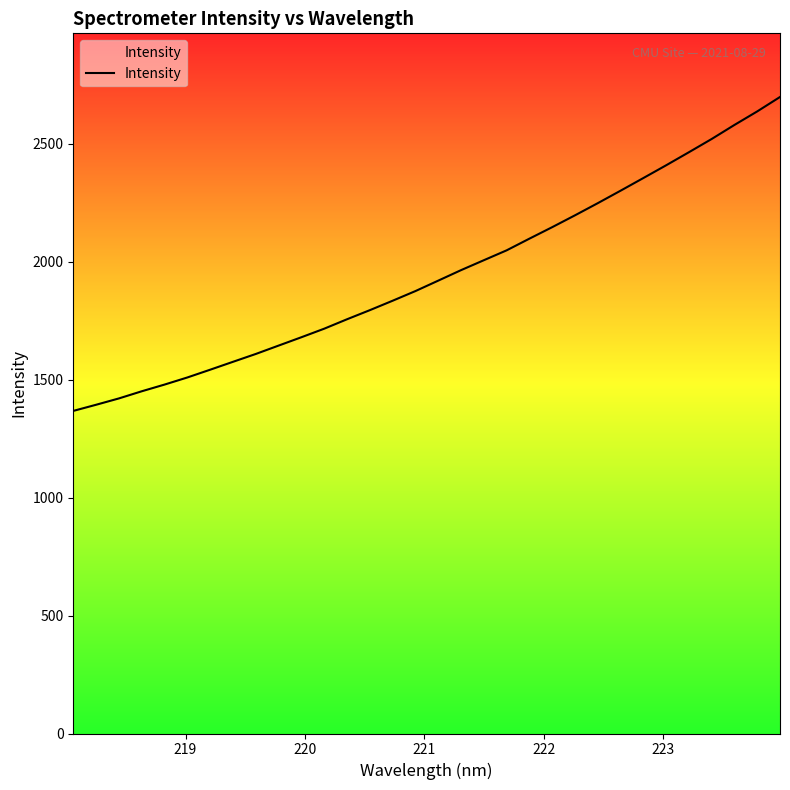

How many values are below 1919?

16